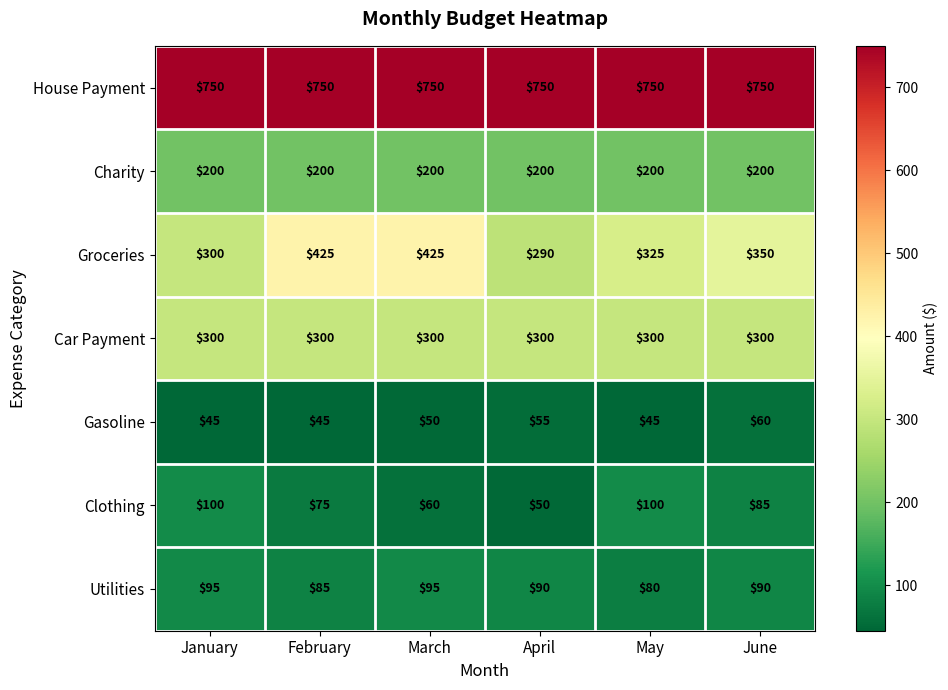

Is it true that Car Payment equals 419 at February?

False